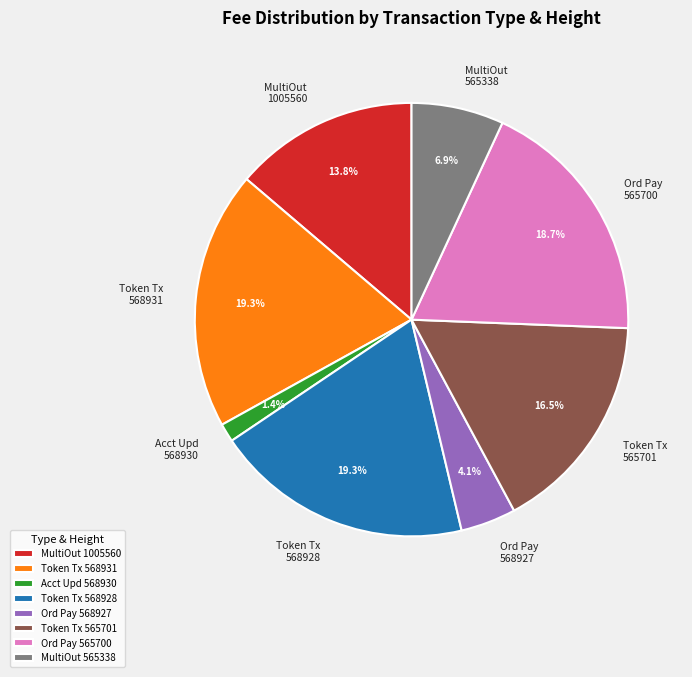

To the nearest percent, what is the difference between the largest and smallest slice percentages?

18%